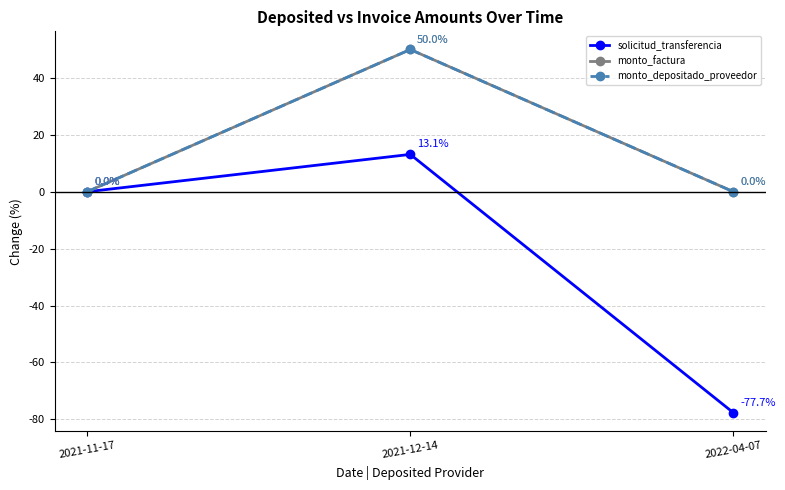

What is the maximum value for monto_depositado_proveedor?

50.0